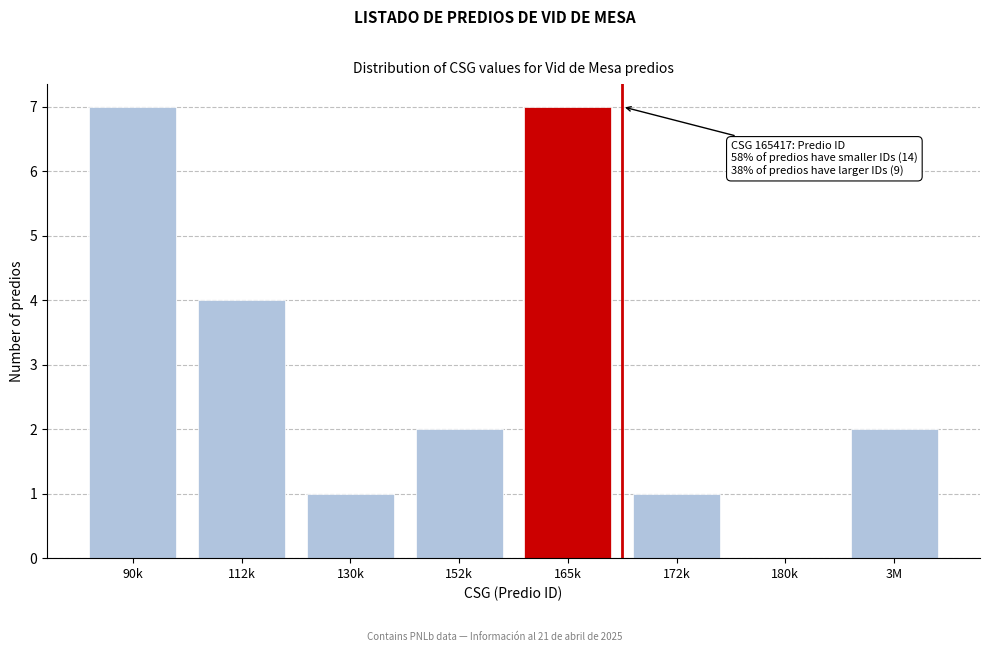

Reading left to right, extract all data points from this chart.

90k=7	112k=4	130k=1	152k=2	165k=7	172k=1	180k=0	3M=2